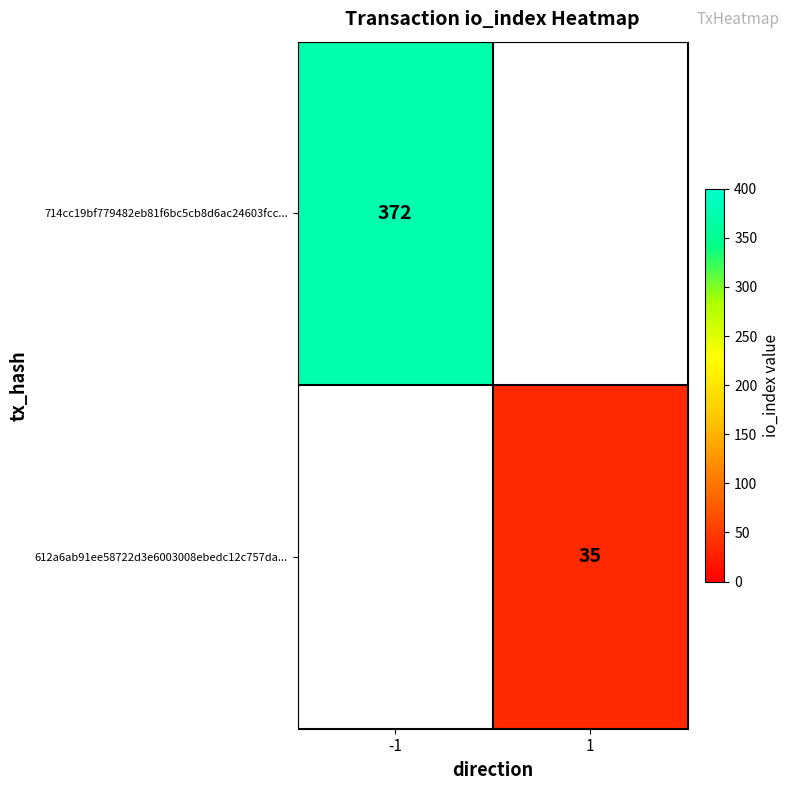

True or false: 612a6ab91ee58722d3e6003008ebedc12c757da... has a value of 35 at 1.

True